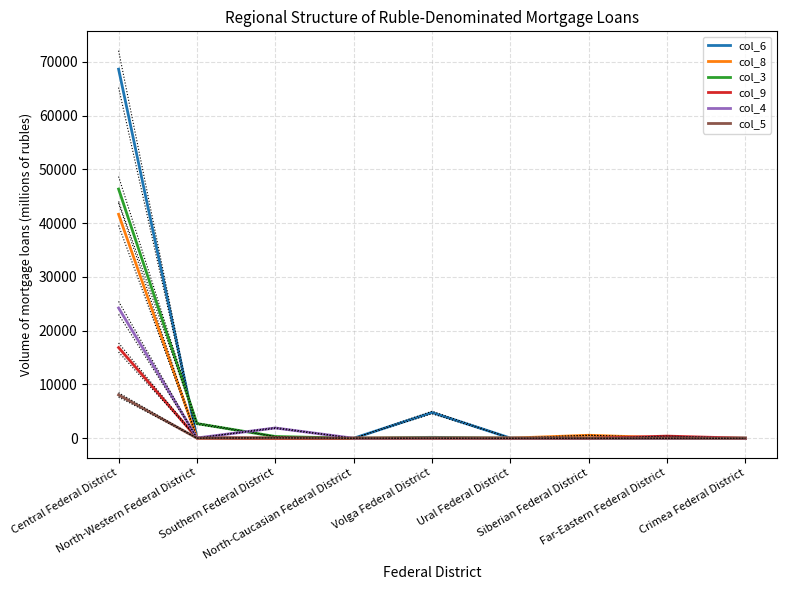

Where is the first local maximum for col_5?

Southern Federal District